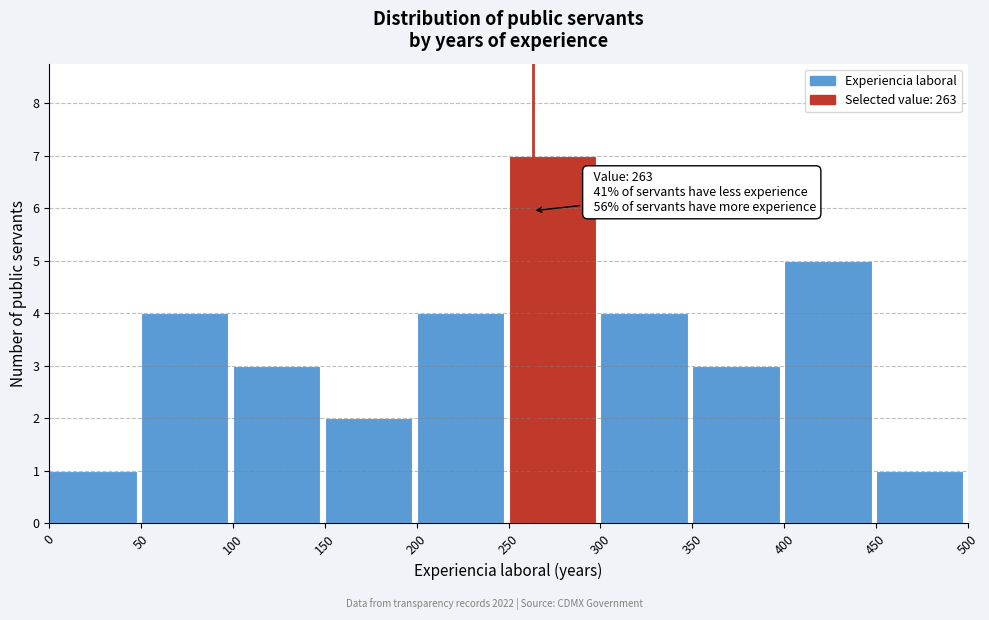

Over which range of the x-axis is the bar tallest?

250 to 300